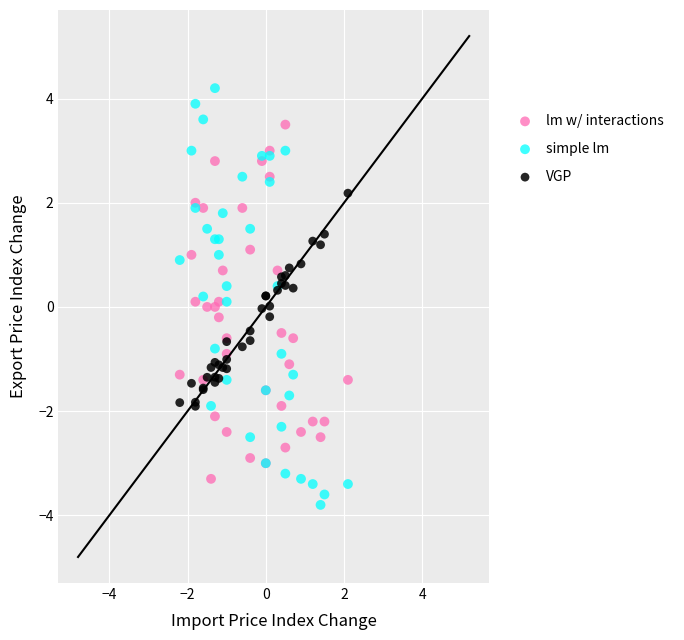

Which series reaches the minimum Y coordinate?

simple lm